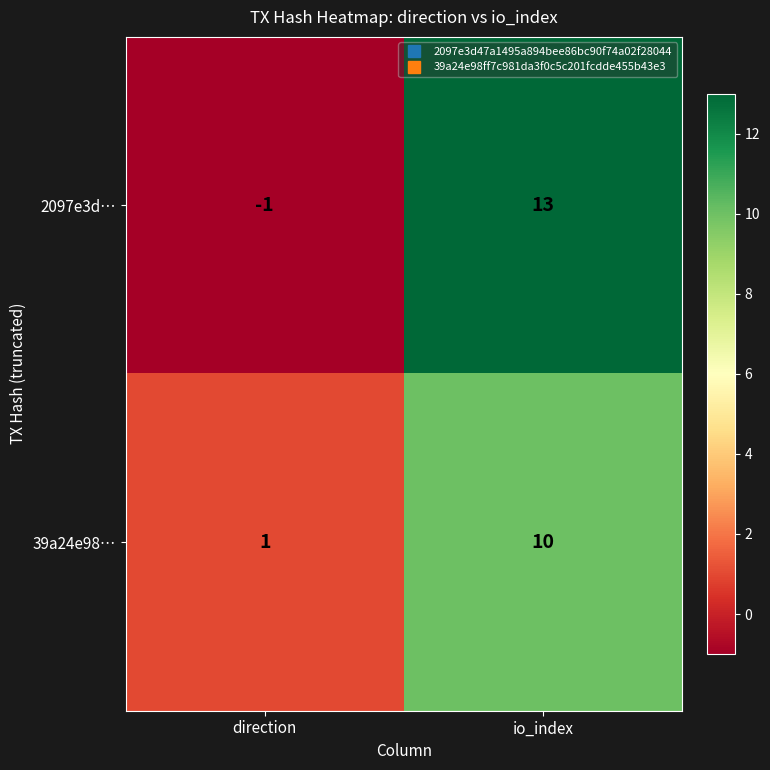

Which category has the lowest value across all series?

direction